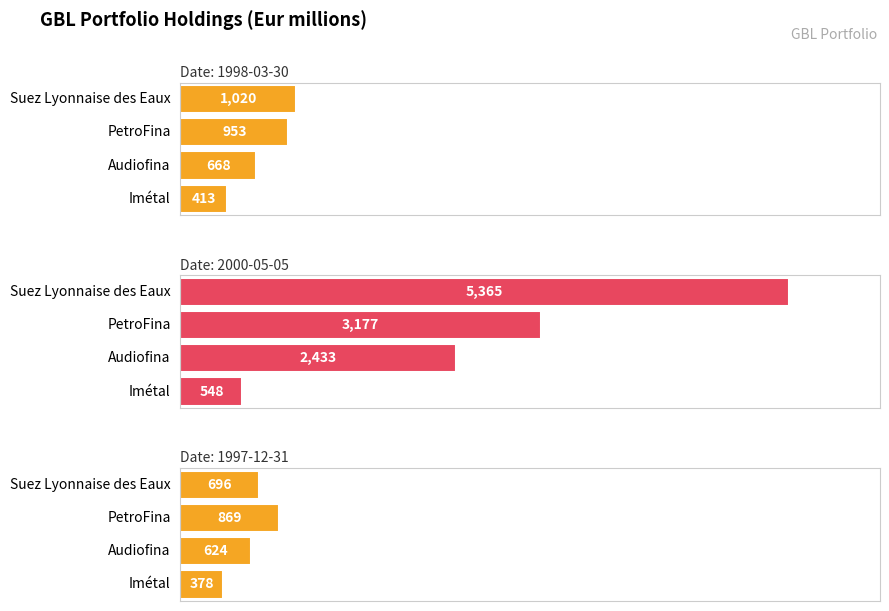

What is the sum of the 1998-03-30 values at Imétal and Audiofina?

1081